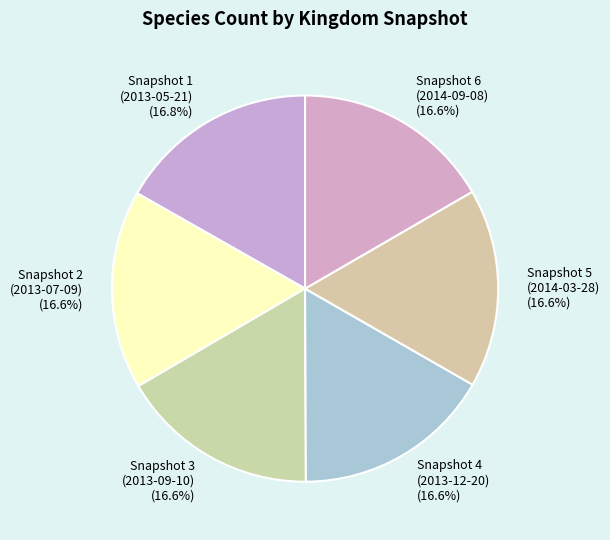

Is there any slice that represents more than half of the pie?

No